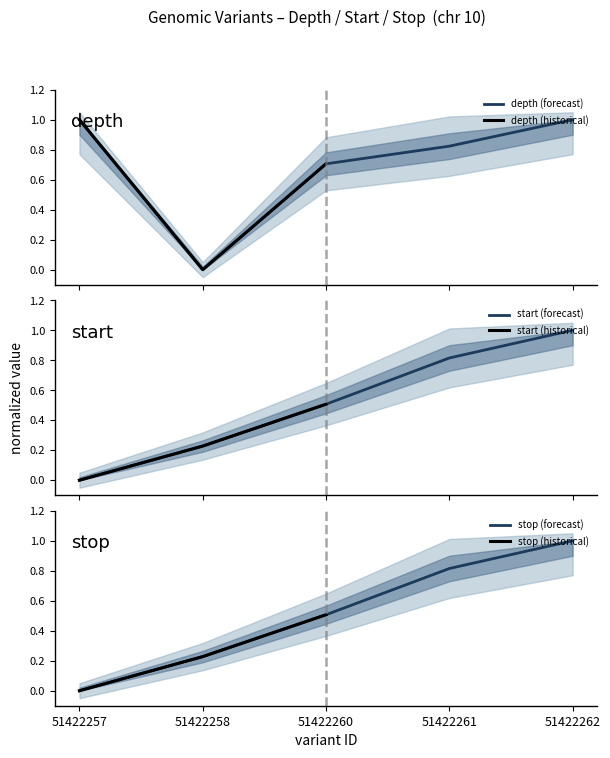

What is the spread (max minus min) of values at 51422260?

0.2